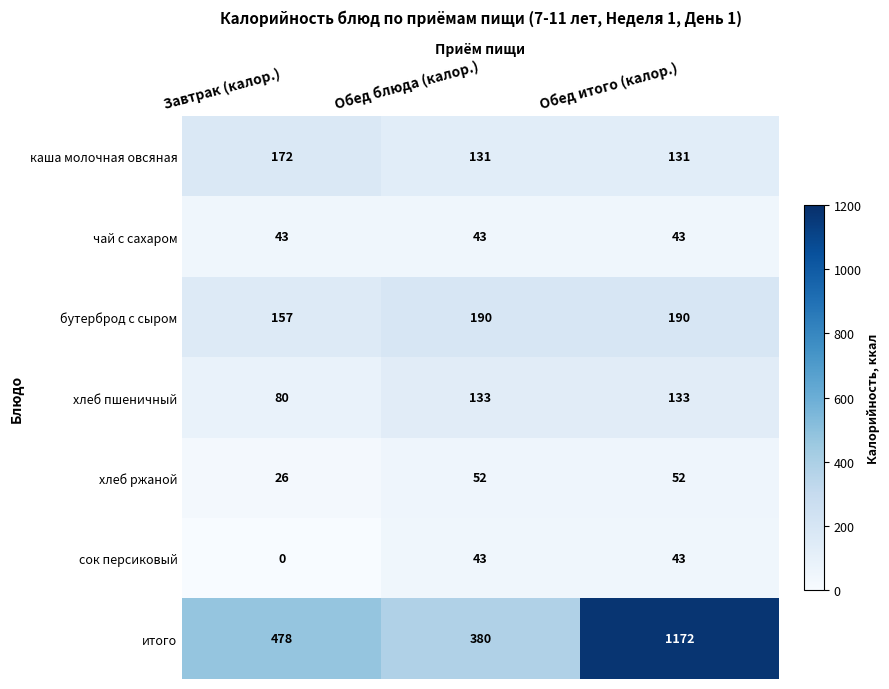

How many бутерброд с сыром values are between 157 and 190?

3